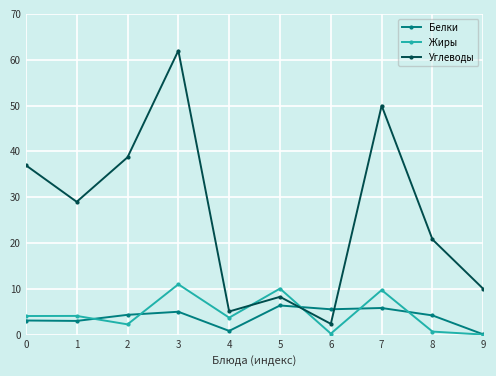

After their last crossing, which series has the higher values: Жиры or Углеводы?

Углеводы